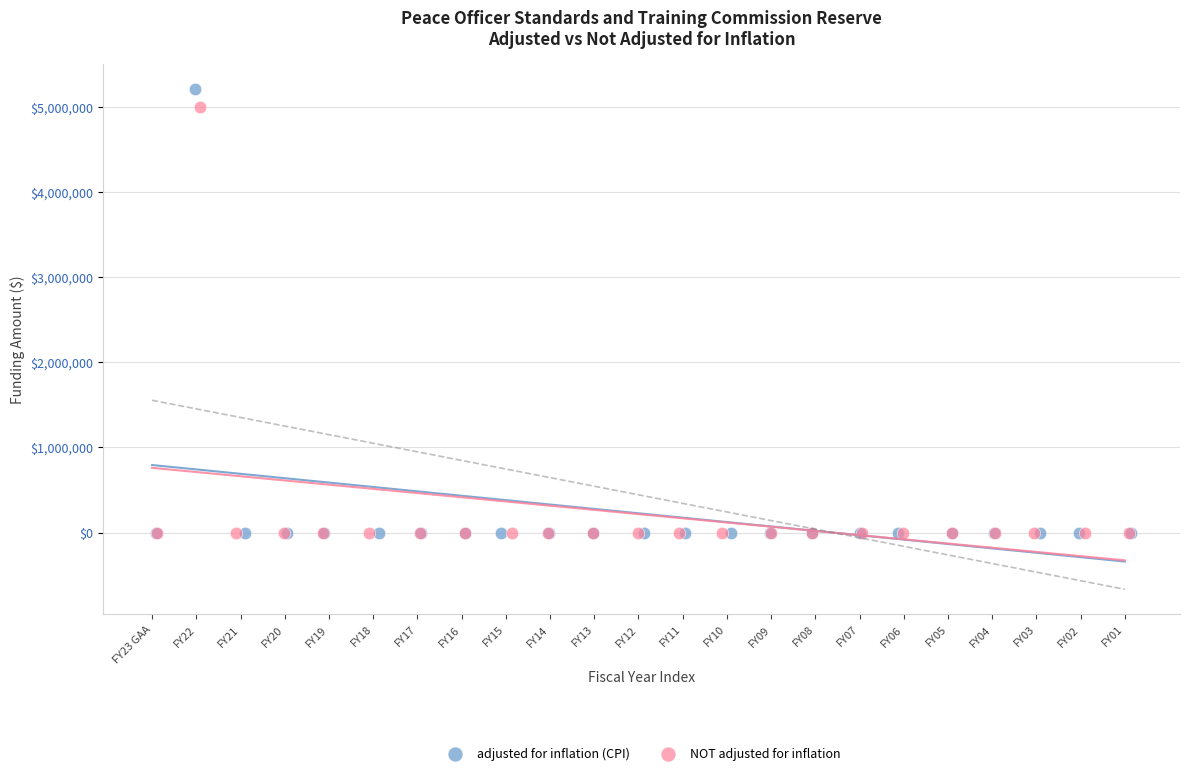

Which series has the widest spread of Y values?

adjusted for inflation (CPI)